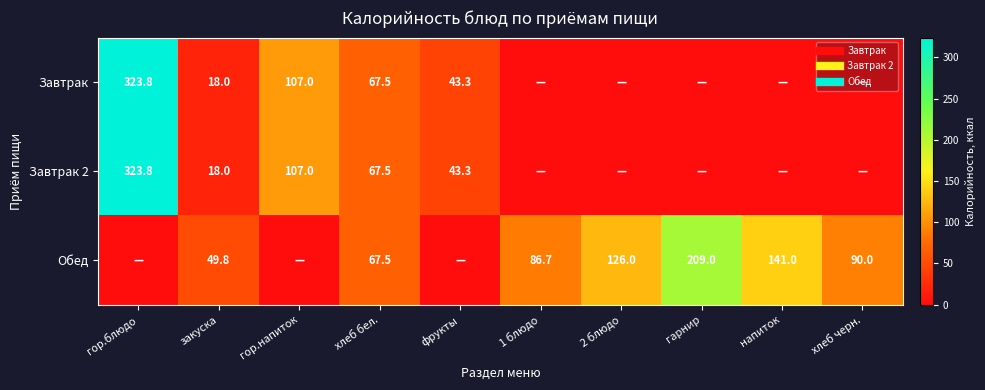

What value does the Обед series have at хлеб бел.?

67.5